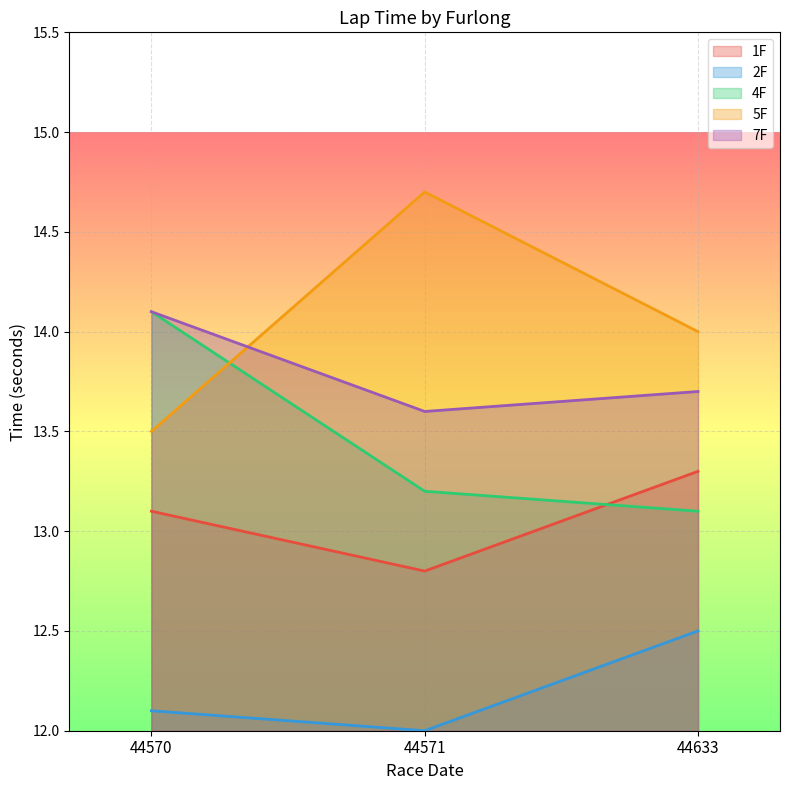

How many lines are shown in the chart?

5